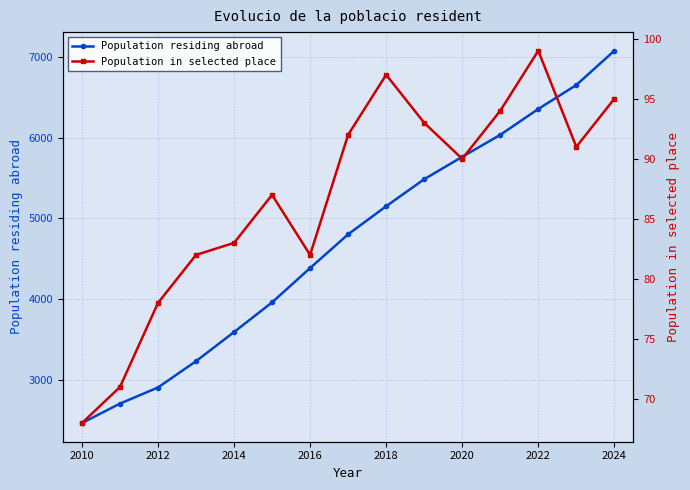

Count the number of data series in this chart.

2